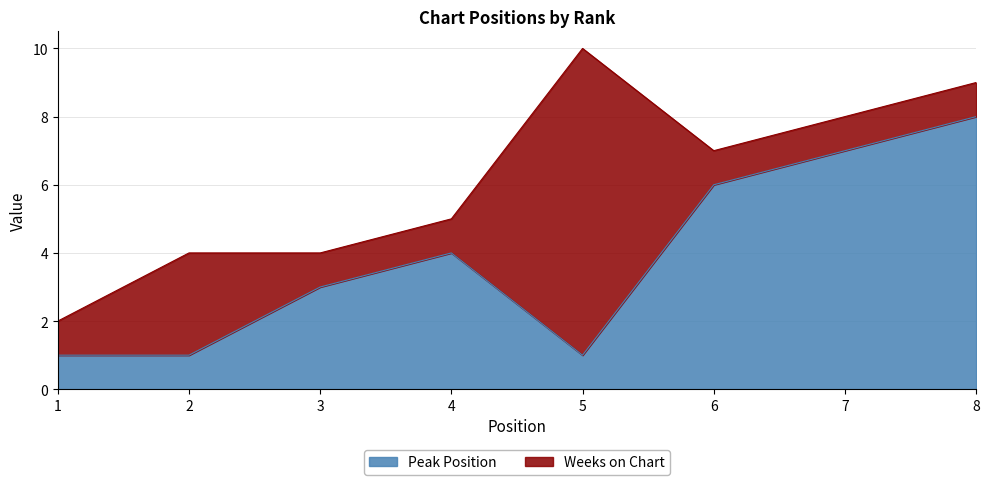

Does the chart have visible grid lines?

Yes